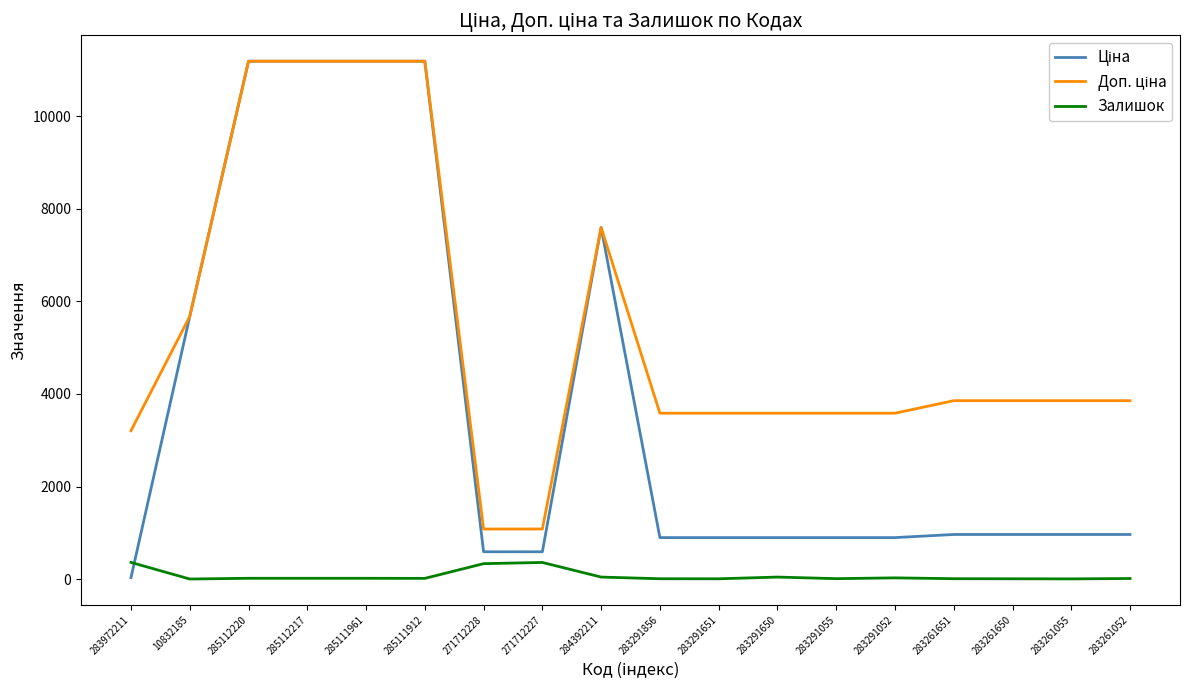

True or false: Залишок has a value of 43.0 at 283291650.

True